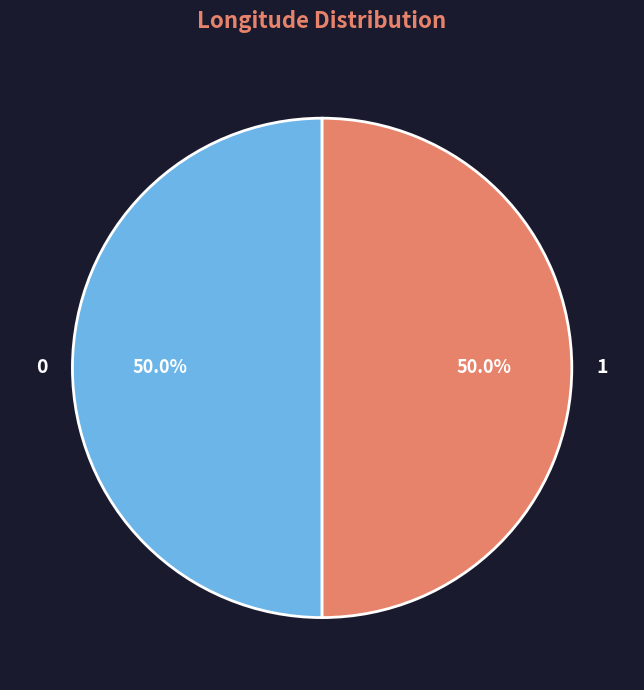

What percentage is NOT represented by 0?

50.0%